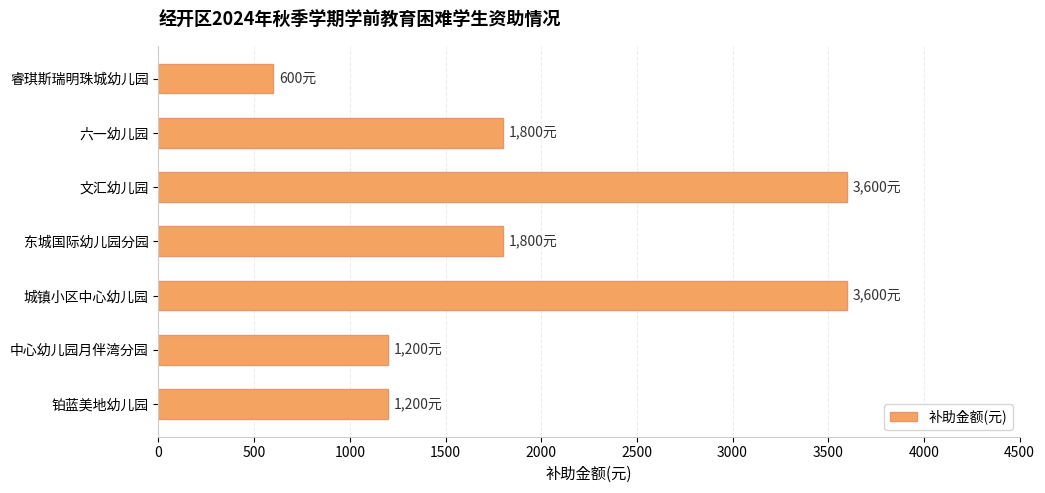

Which label corresponds to the smallest value in the chart?

睿琪斯瑞明珠城幼儿园